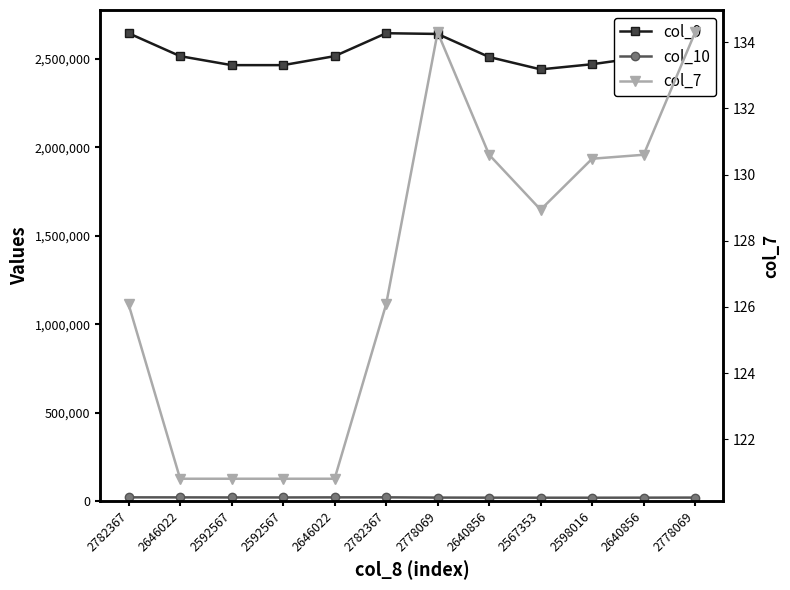

True or false: col_7 has a value of 120.8 at 2592567.

True